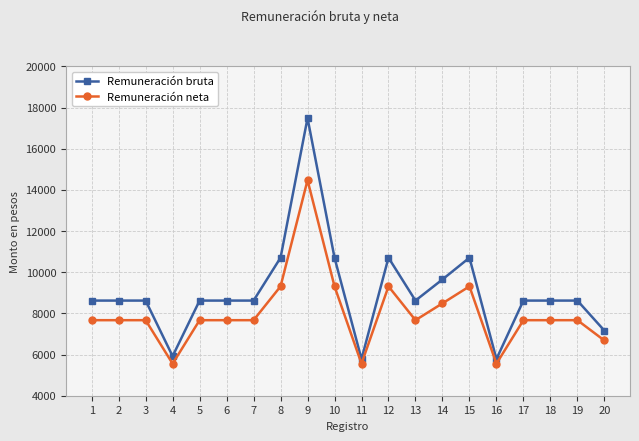

What are all the series names shown in the legend?

Remuneración bruta, Remuneración neta